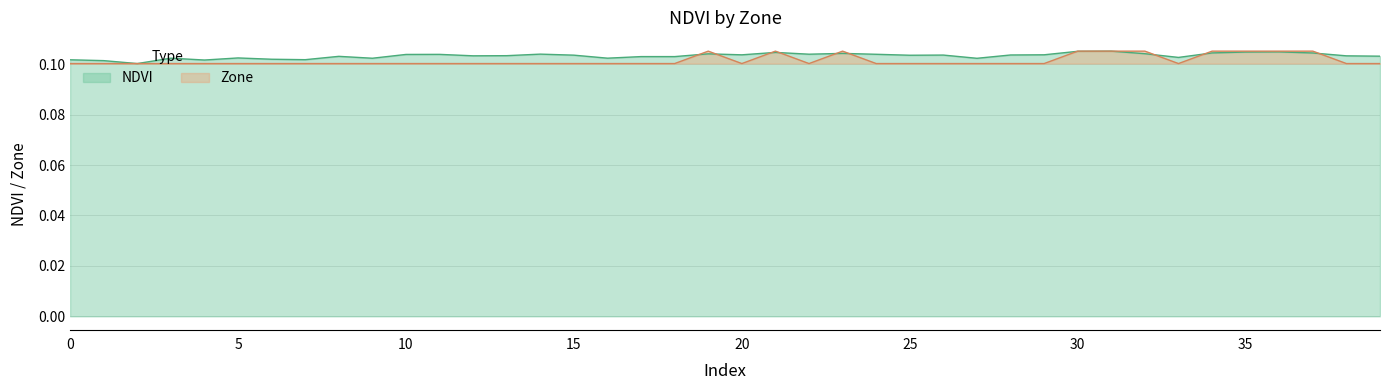

Which label corresponds to the largest value in the chart?

31